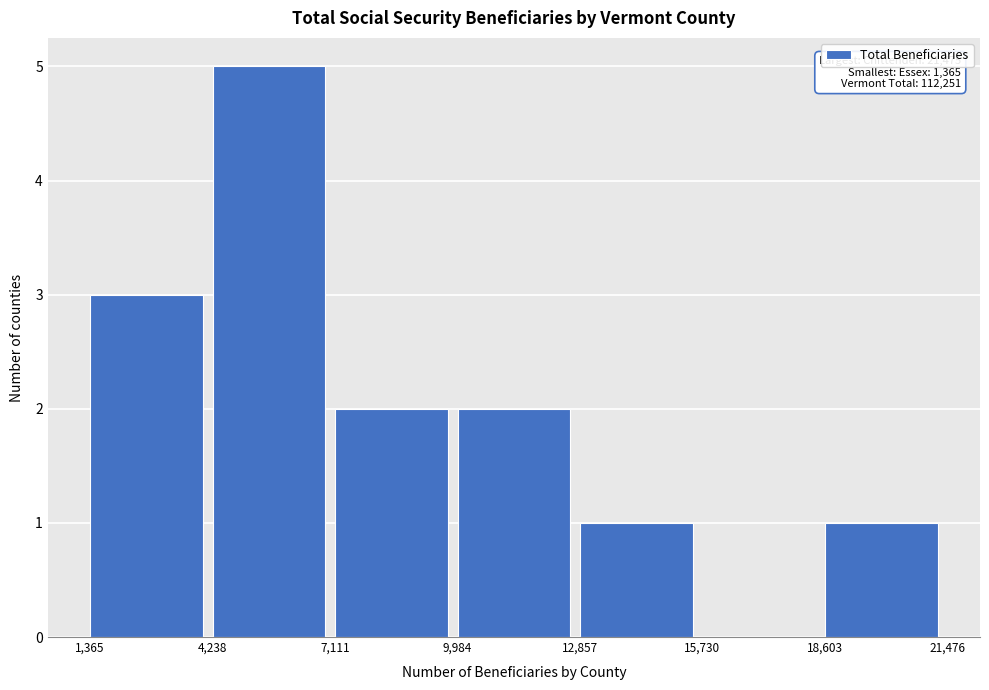

Over which range of the x-axis is the bar tallest?

4,238 to 7,111